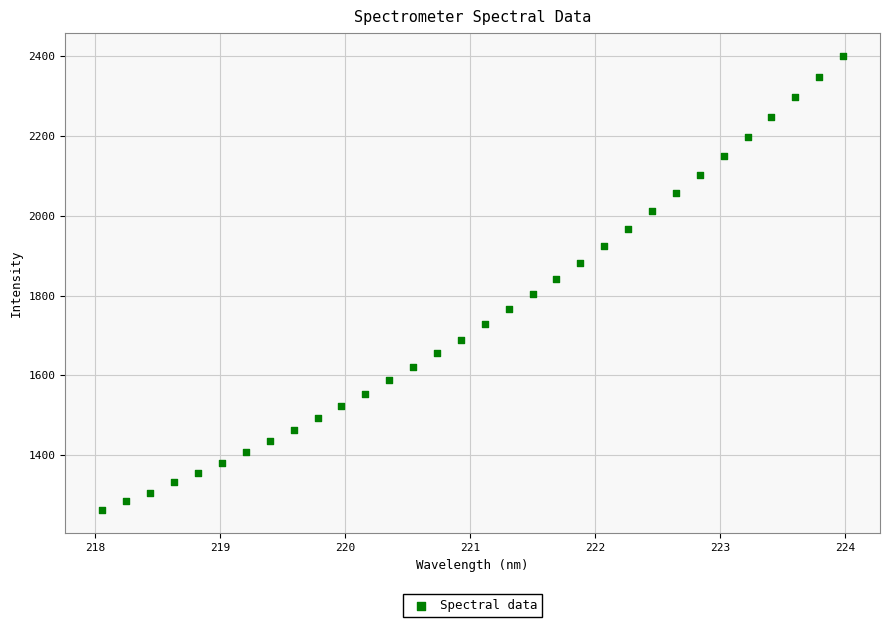

What is the range of X values (max minus min)?

5.9